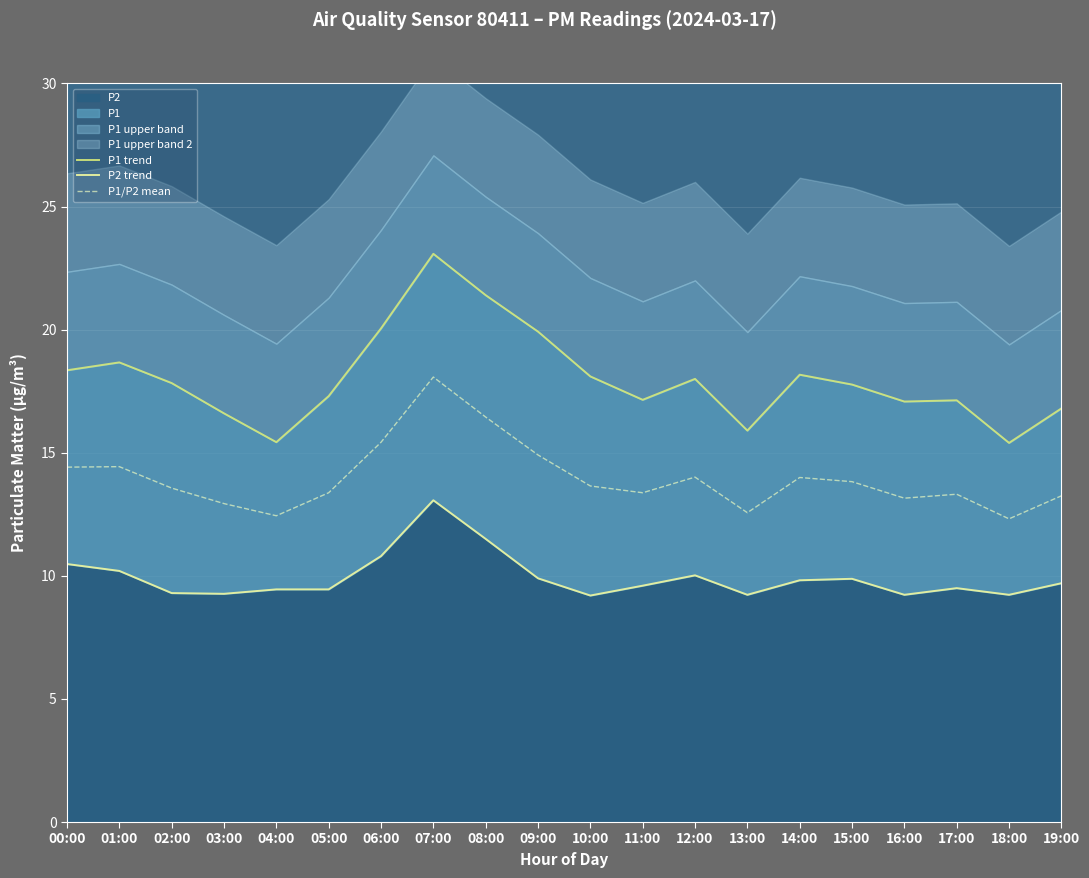

At which category does P1/P2 mean reach its first local peak?

01:00